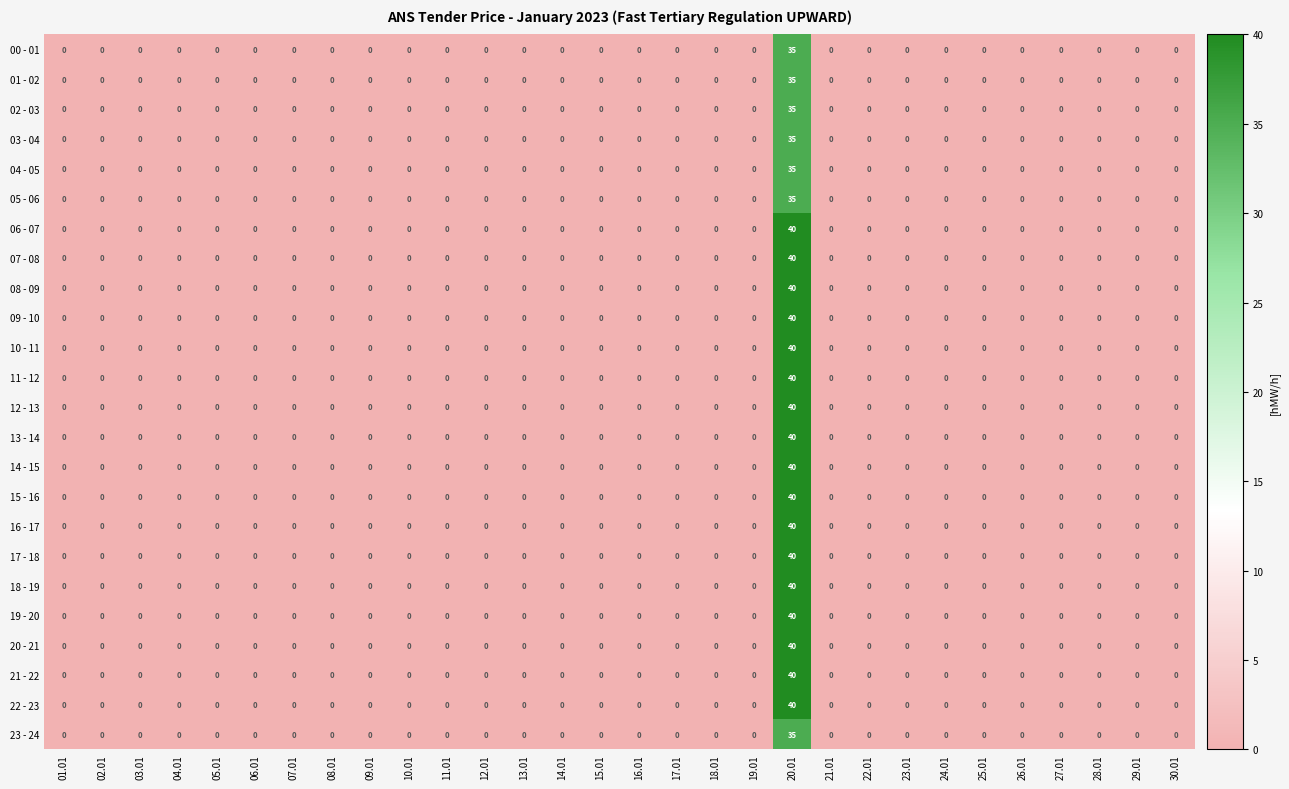

At which category is the sum across all series the highest?

20.01